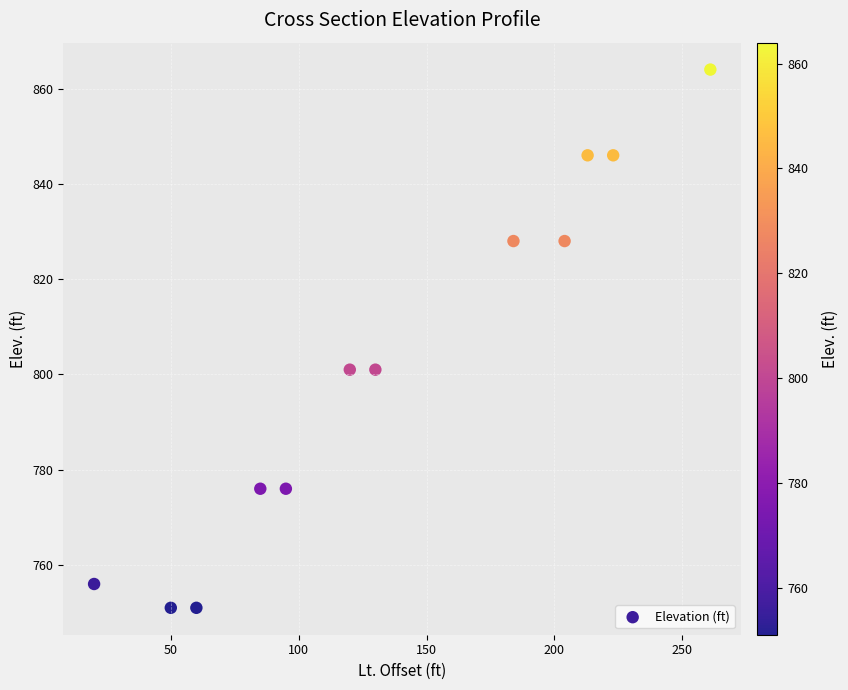

What is the average X value?

137